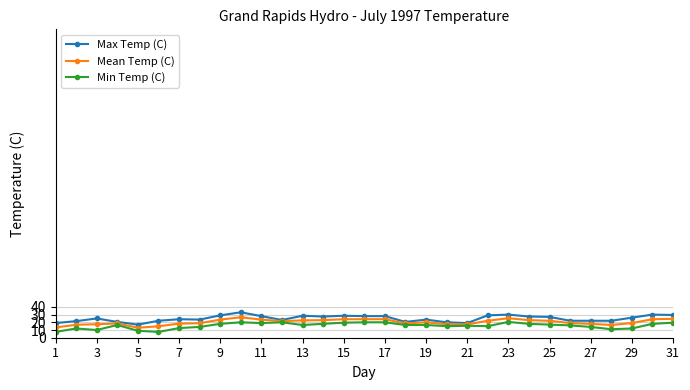

What are all the series names shown in the legend?

Max Temp (C), Mean Temp (C), Min Temp (C)